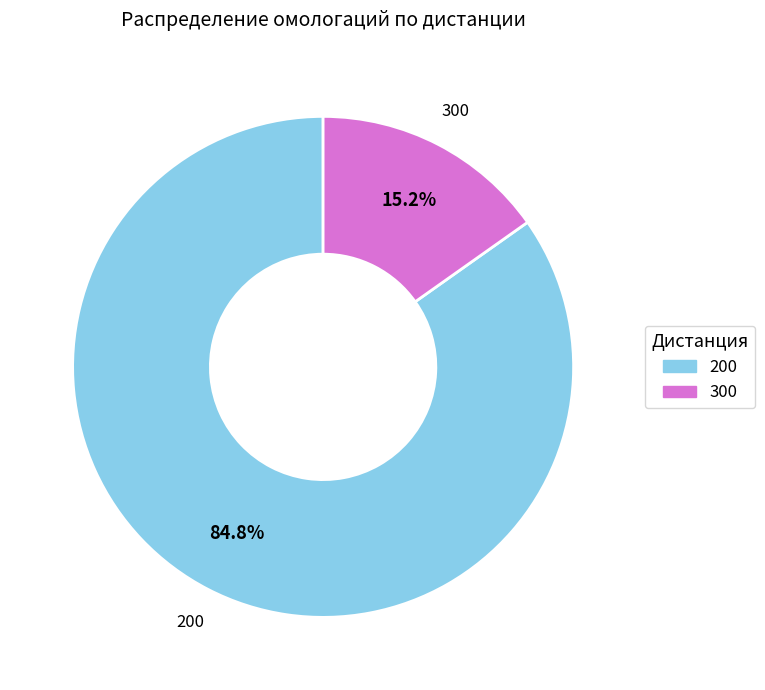

What is the largest slice in the pie chart?

200